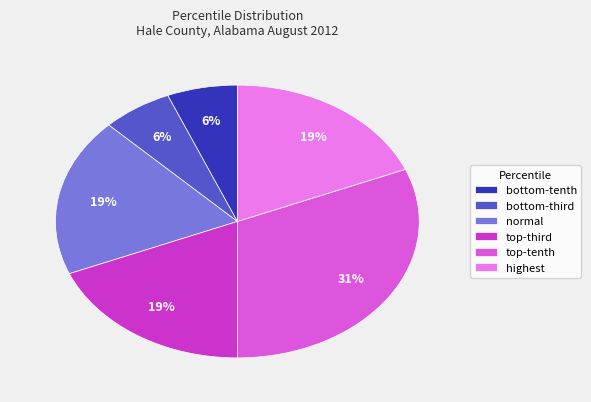

Is there a majority slice in this chart?

No